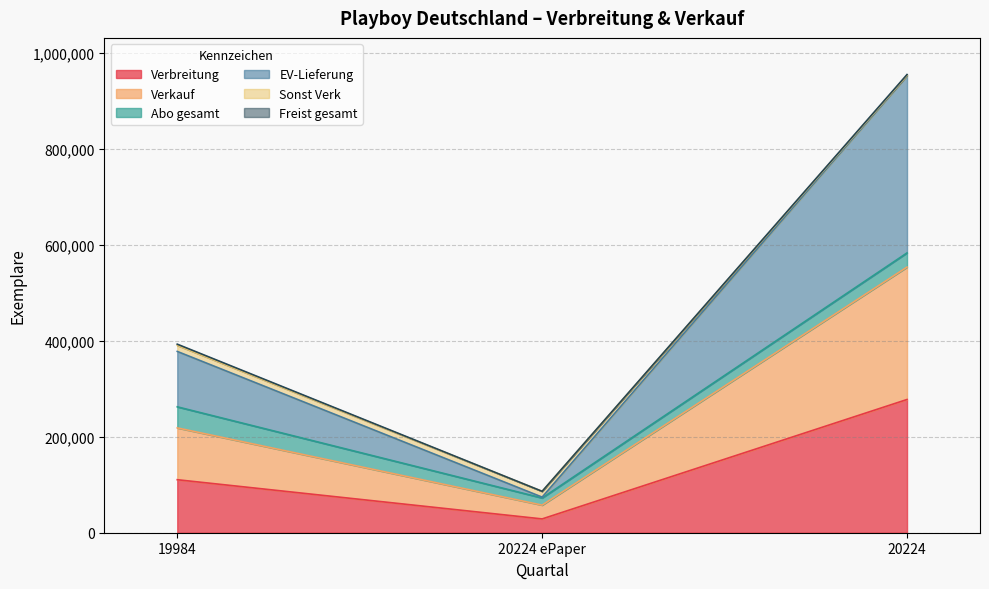

At which label does Verbreitung reach its minimum?

20224 ePaper